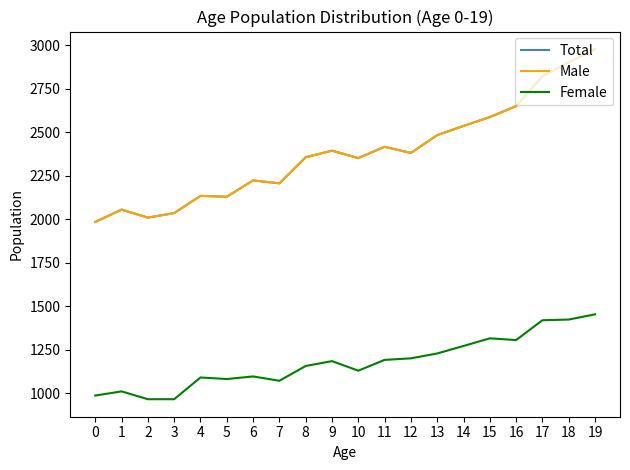

Does the chart have visible grid lines?

No